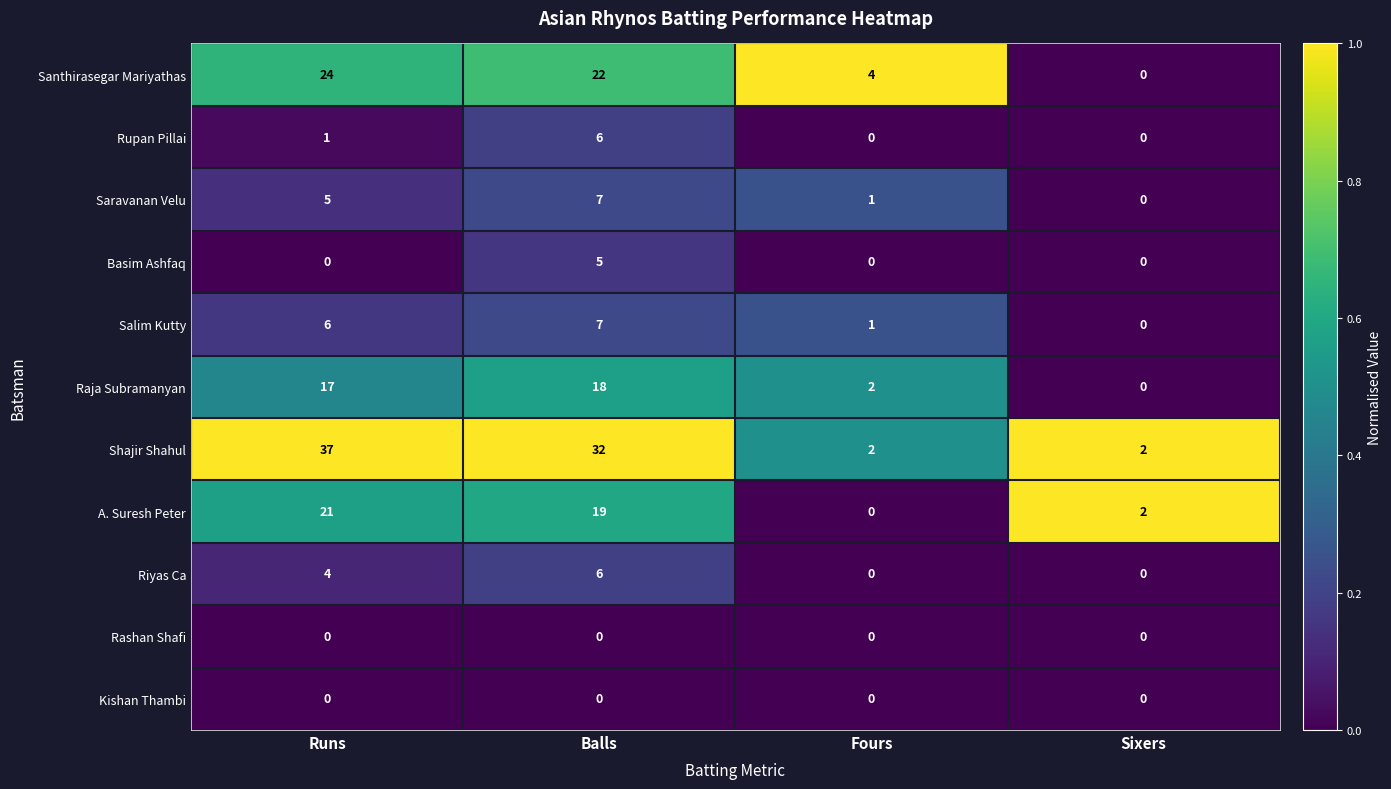

List the labels in order of Raja Subramanyan value, largest first.

Balls, Runs, Fours, Sixers